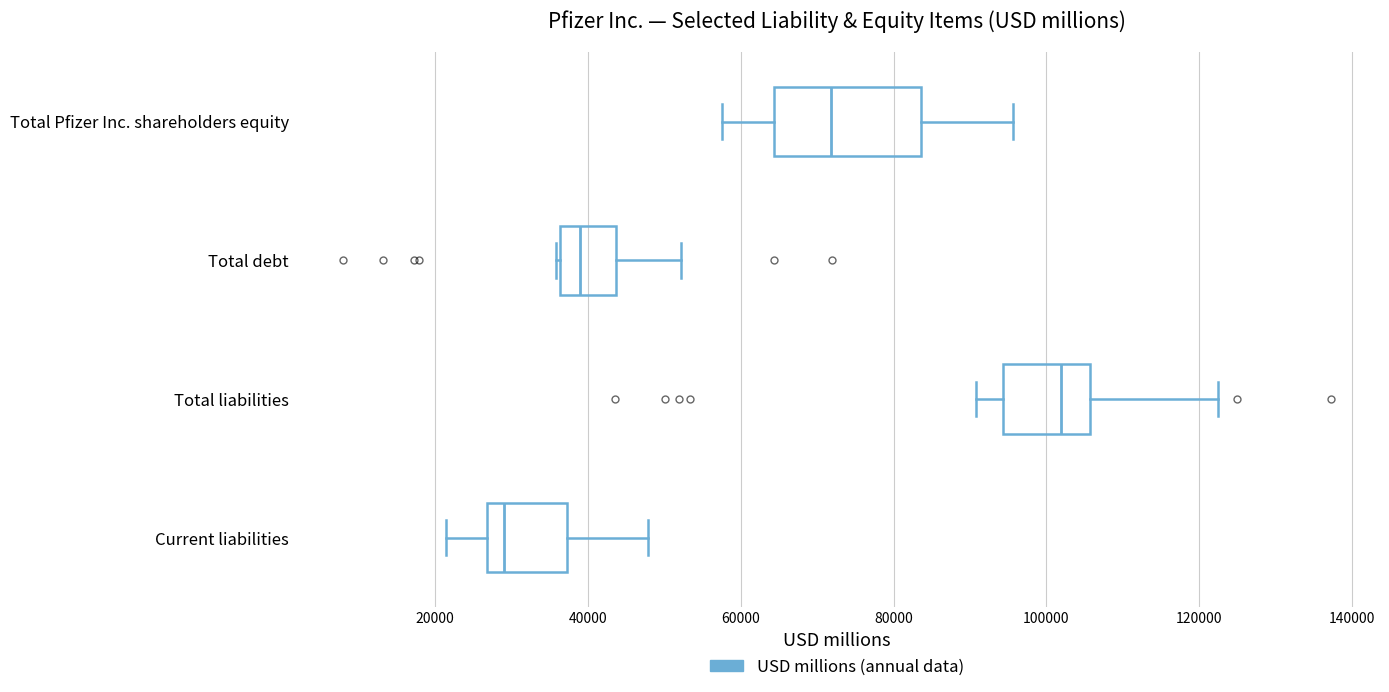

Which box is the widest, from its left edge to its right edge?

Total Pfizer Inc. shareholders equity